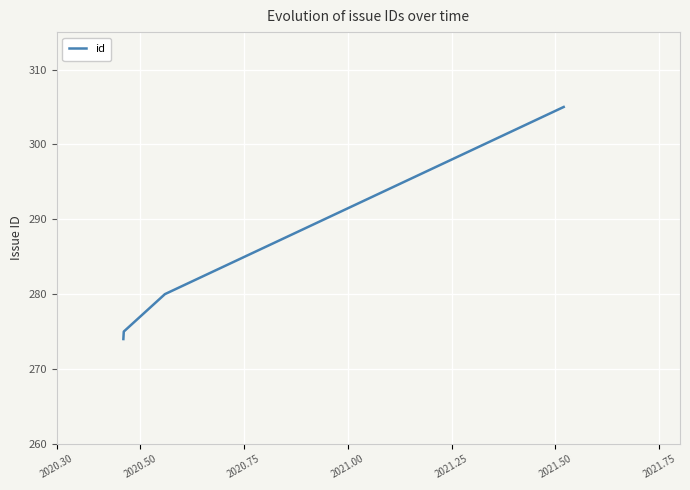

What is the difference between the maximum and second lowest values?

30